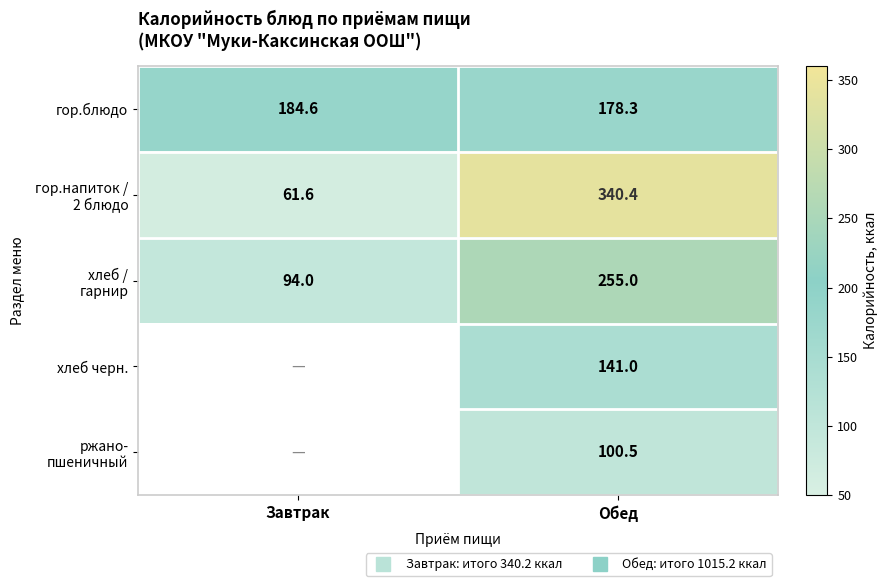

The хлеб / гарнир series shows 133.3 at Завтрак. True or false?

False